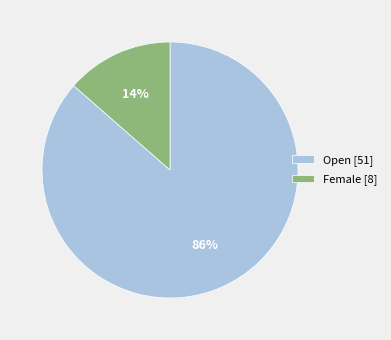

True or false: Open [51] accounts for 86% of the total.

True